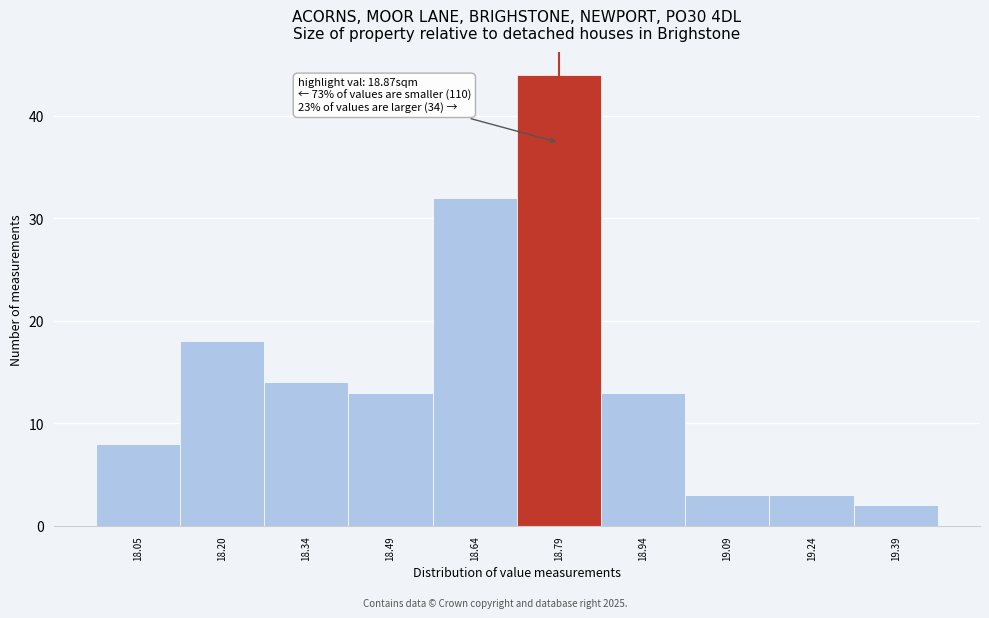

Reading left to right, transcribe all the data shown in this chart.

18.05=8	18.20=18	18.34=14	18.49=13	18.64=32	18.79=44	18.94=13	19.09=3	19.24=3	19.39=2